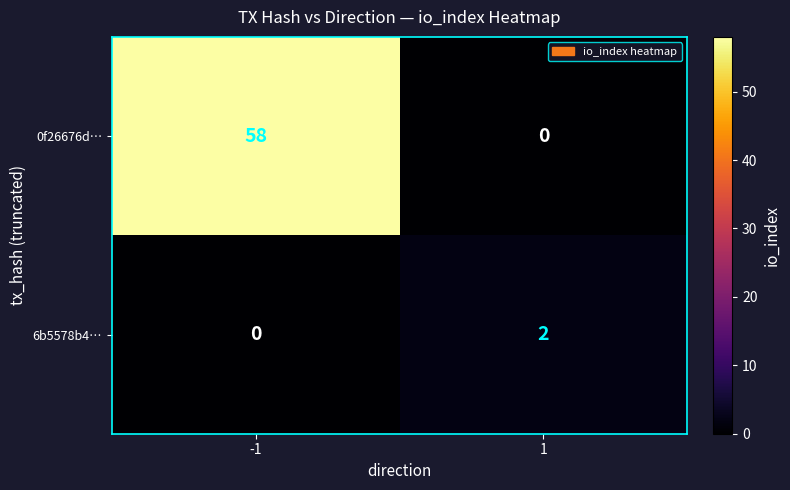

Rank the series by their average value, from lowest to highest.

6b5578b4…, 0f26676d…